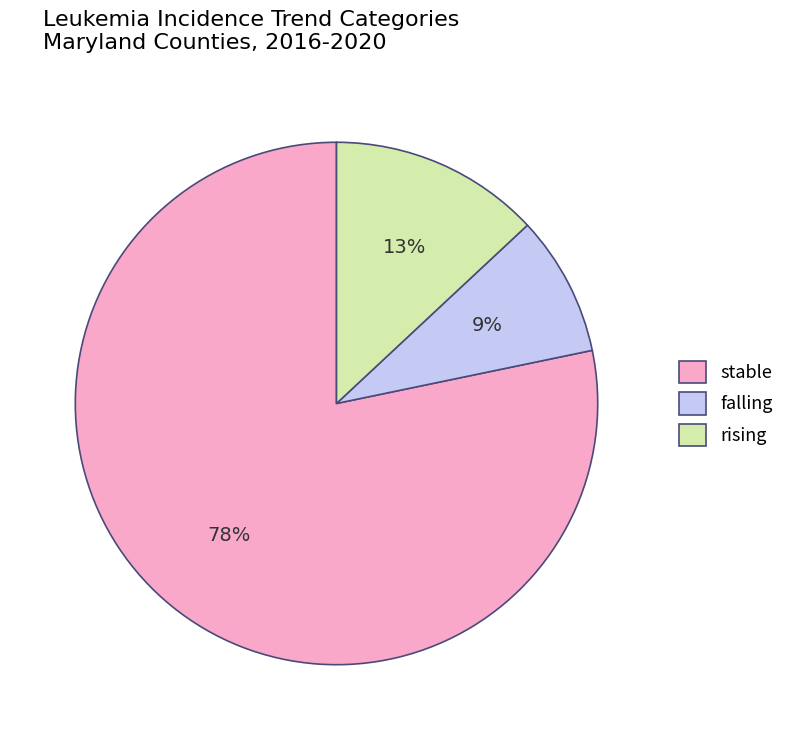

Rank the categories by value from lowest to highest.

falling, rising, stable